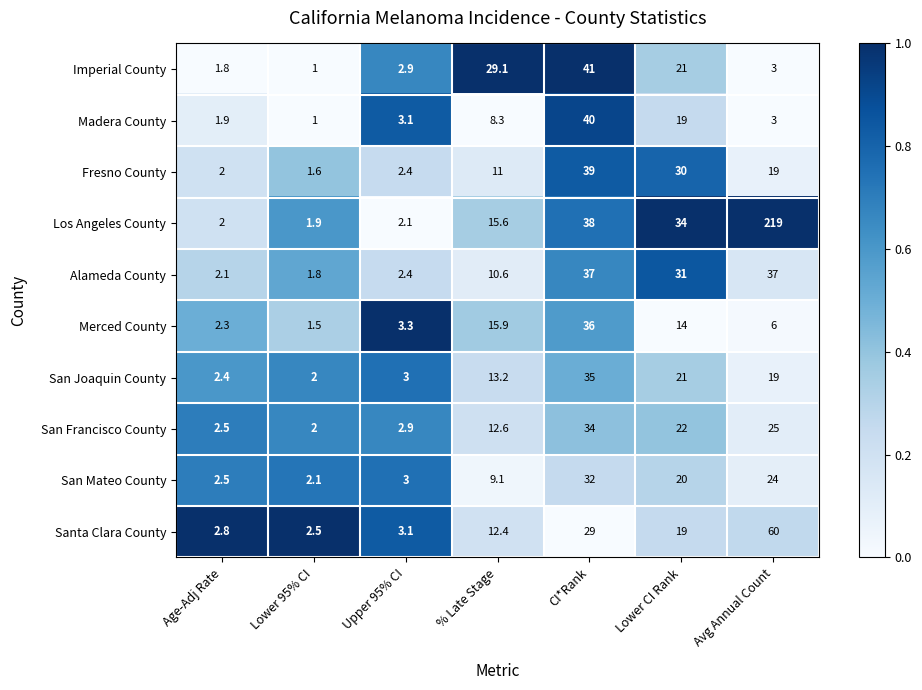

True or false: Merced County has a value of 23.5 at Lower CI Rank.

False